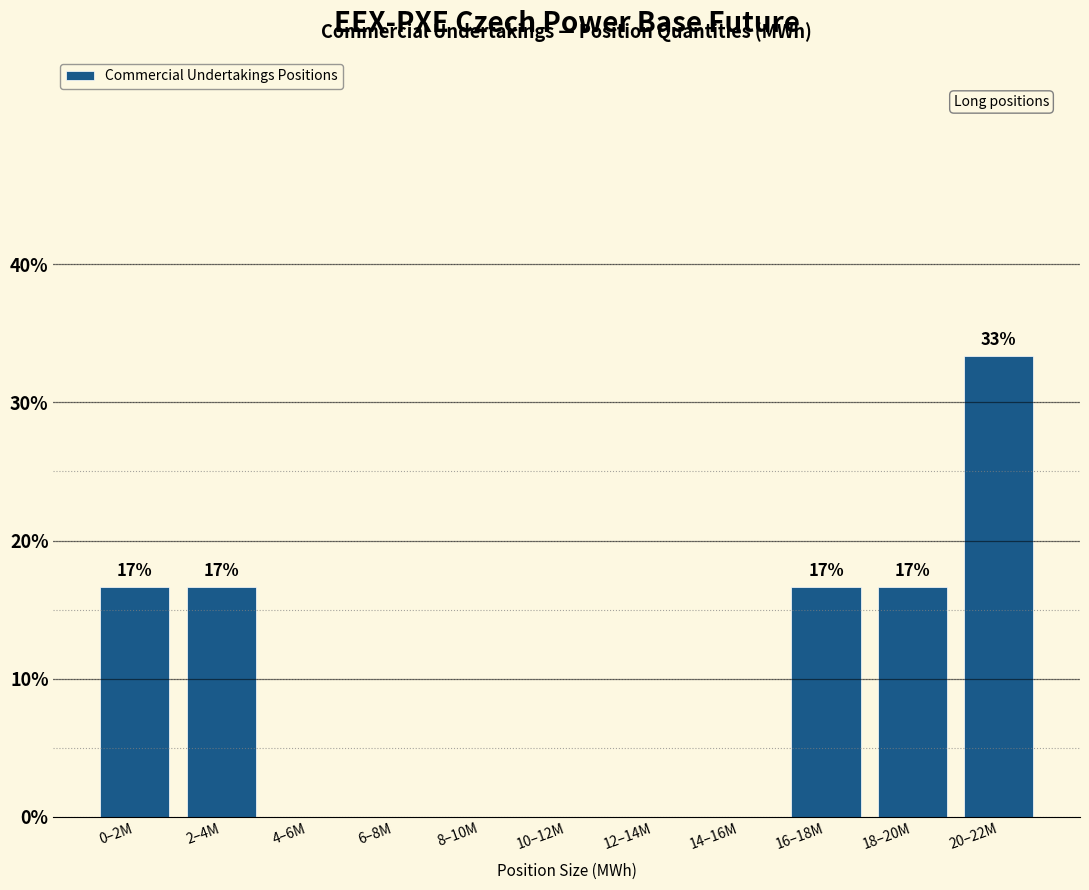

Reading right to left, list all the values displayed in this chart.

20–22M=33.3	18–20M=16.7	16–18M=16.7	14–16M=0.0	12–14M=0.0	10–12M=0.0	8–10M=0.0	6–8M=0.0	4–6M=0.0	2–4M=16.7	0–2M=16.7